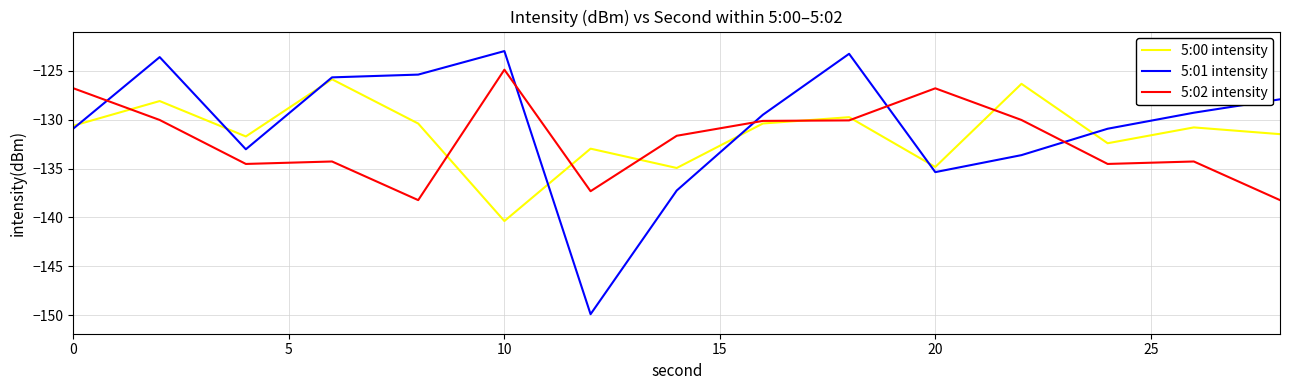

Which series has the largest range (max minus min)?

5:01 intensity